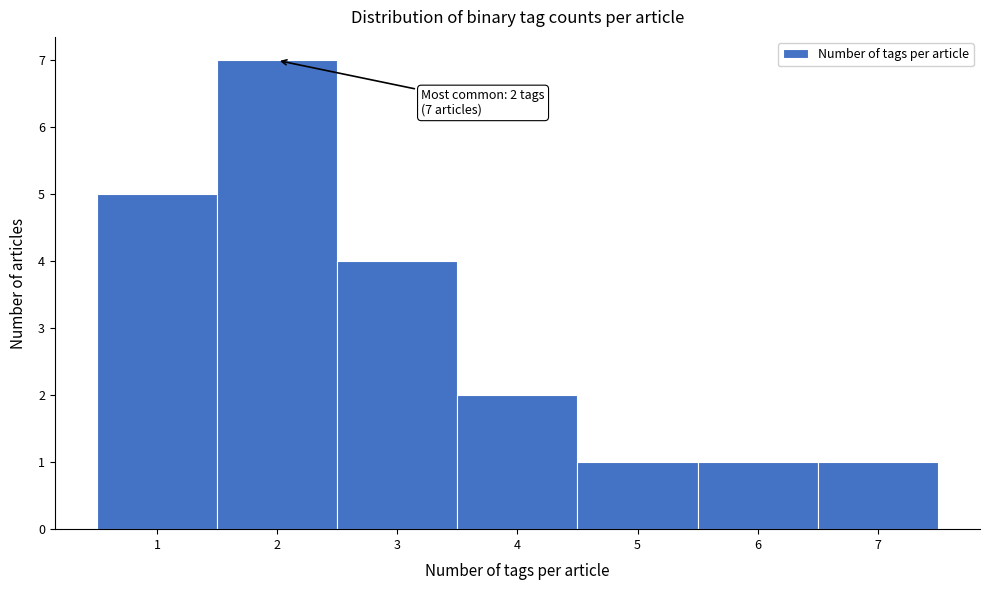

Which range on the x-axis has the tallest bar?

1.5 to 2.5